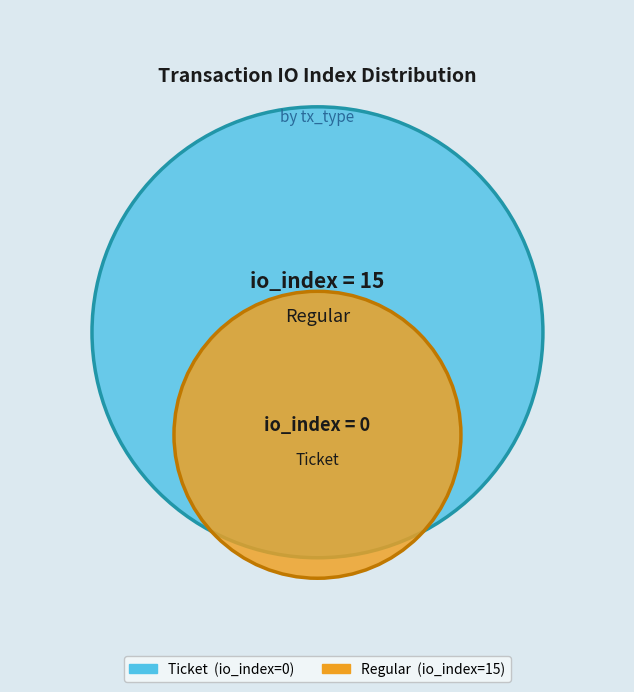

What is the total percentage of Regular (io_index=15) and Ticket (io_index=0)?

100.0%